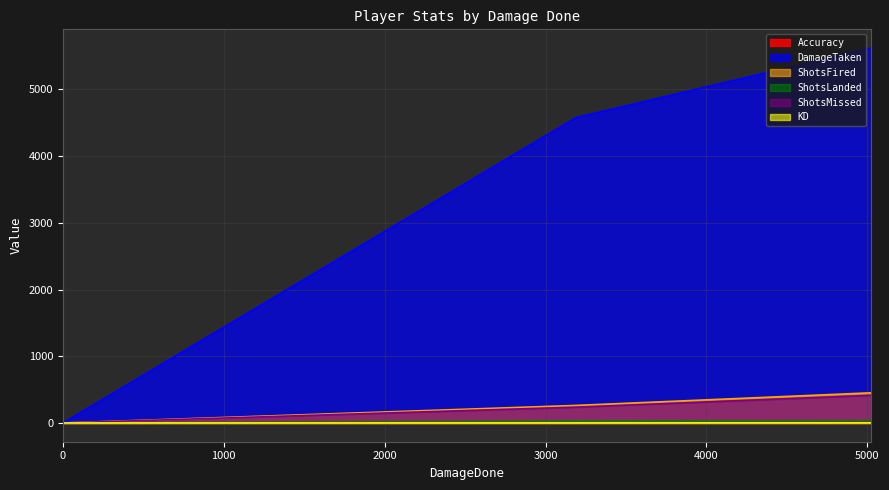

Which series has the largest total across all categories?

DamageTaken